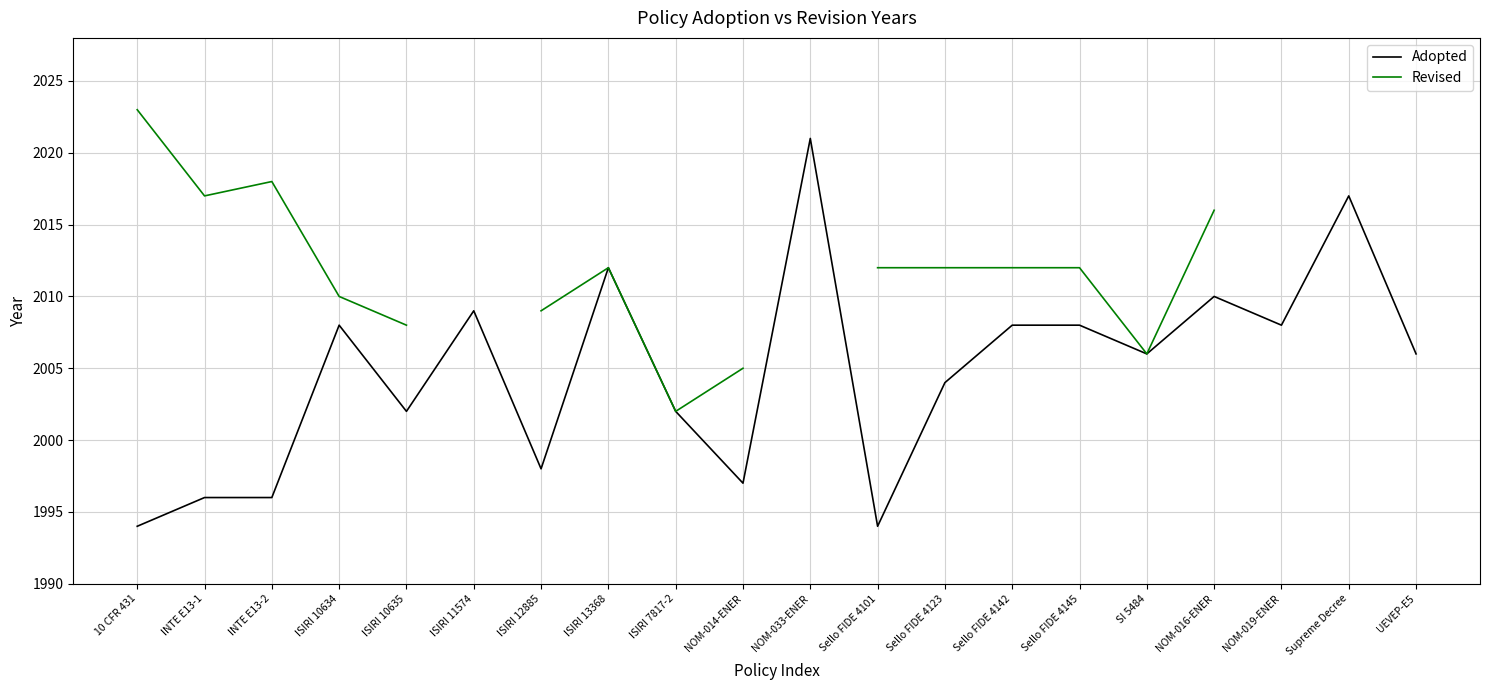

Where is the first local maximum for Revised?

INTE E13-2